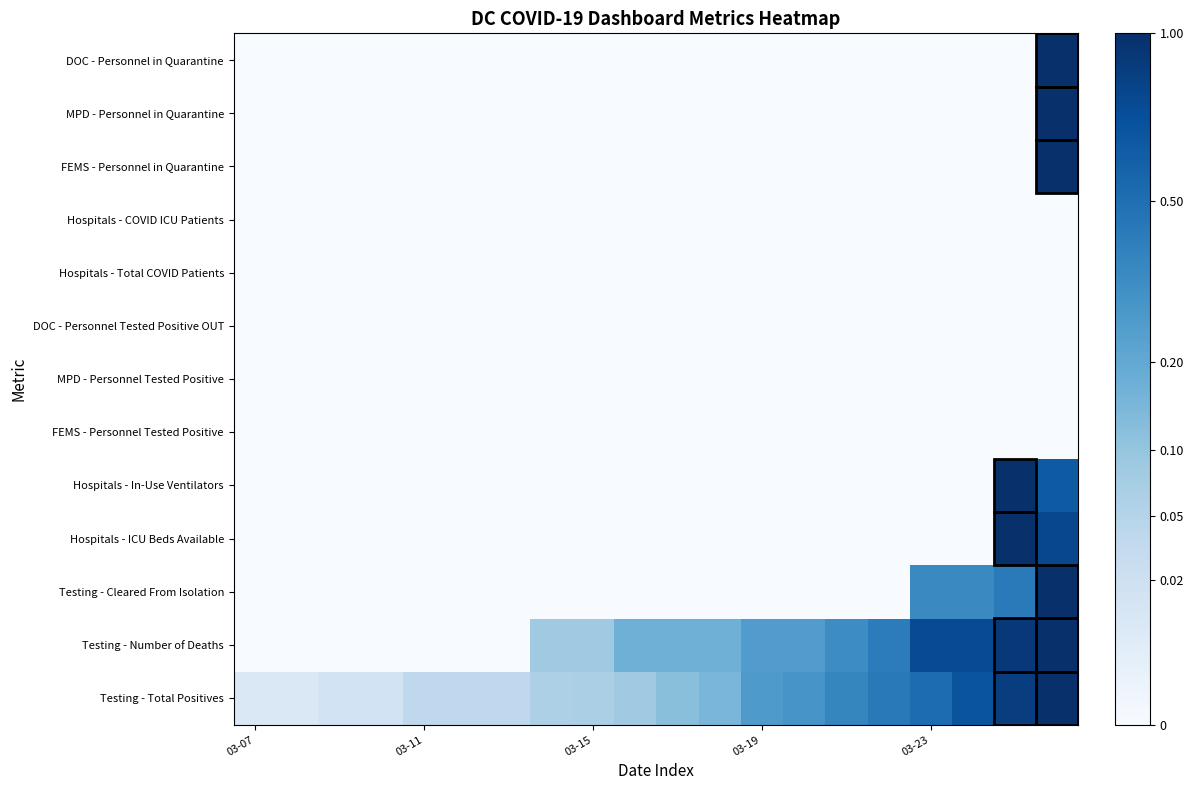

How many distinct data groups are displayed?

13